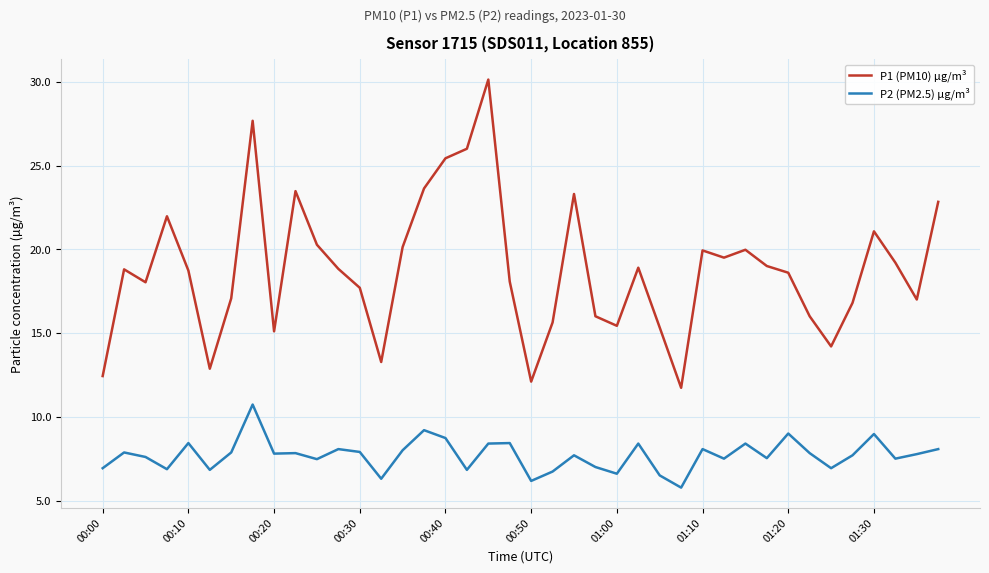

What is the difference between the second highest and second lowest values in the P1 (PM10) µg/m³ series?

15.6